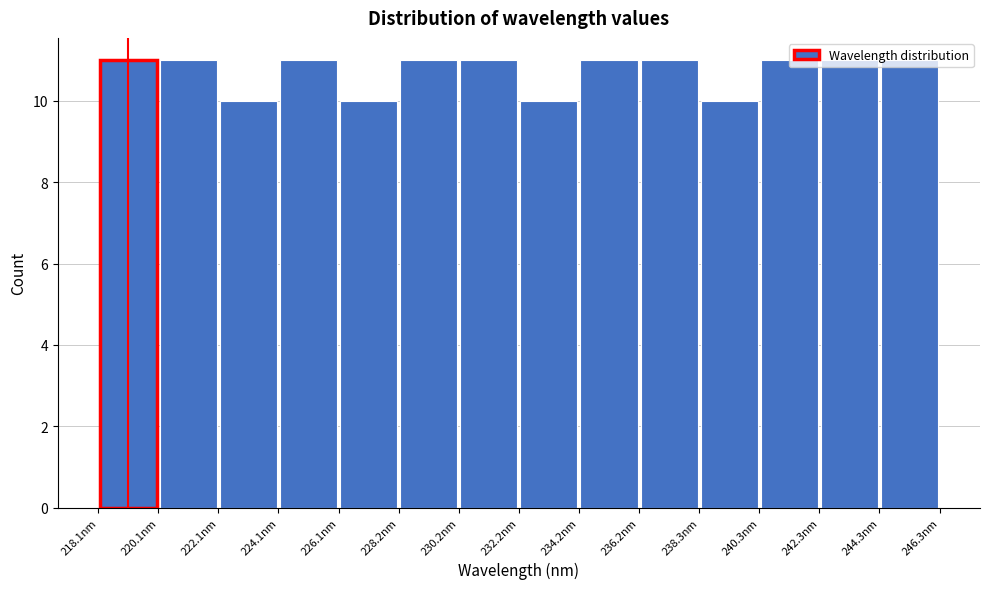

How tall is the bar that spans 240.5 to 242.5 on the x-axis? Neither the bar edges nor the heights are printed on the chart, so give them approximately, as read against the axes.

11